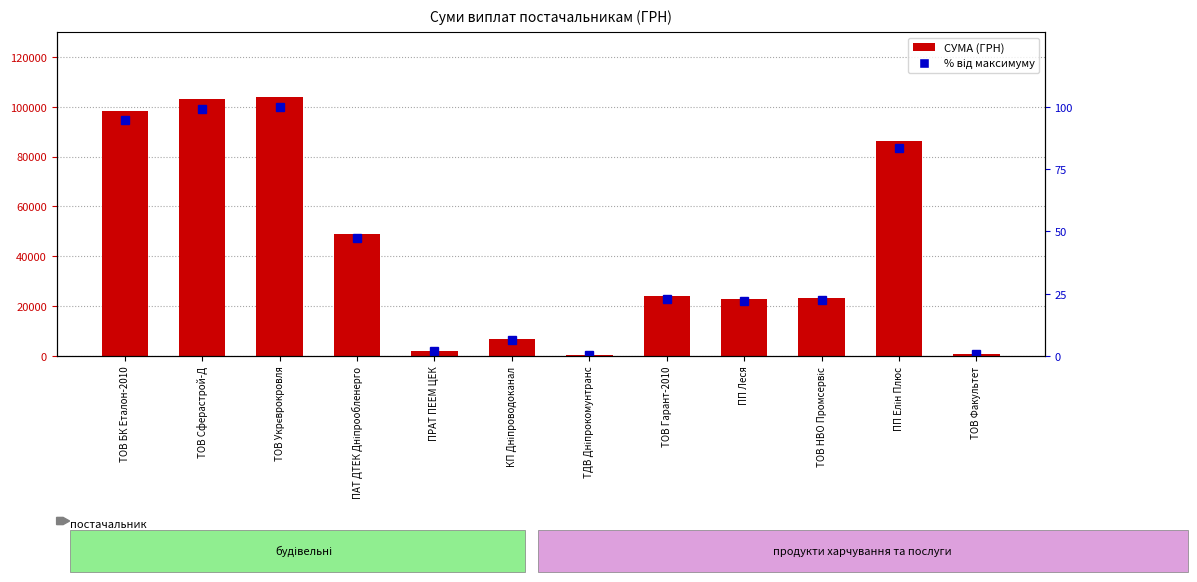

Where is % від максимуму nearest to the value 50?

ПАТ ДТЕК Дніпрообленерго